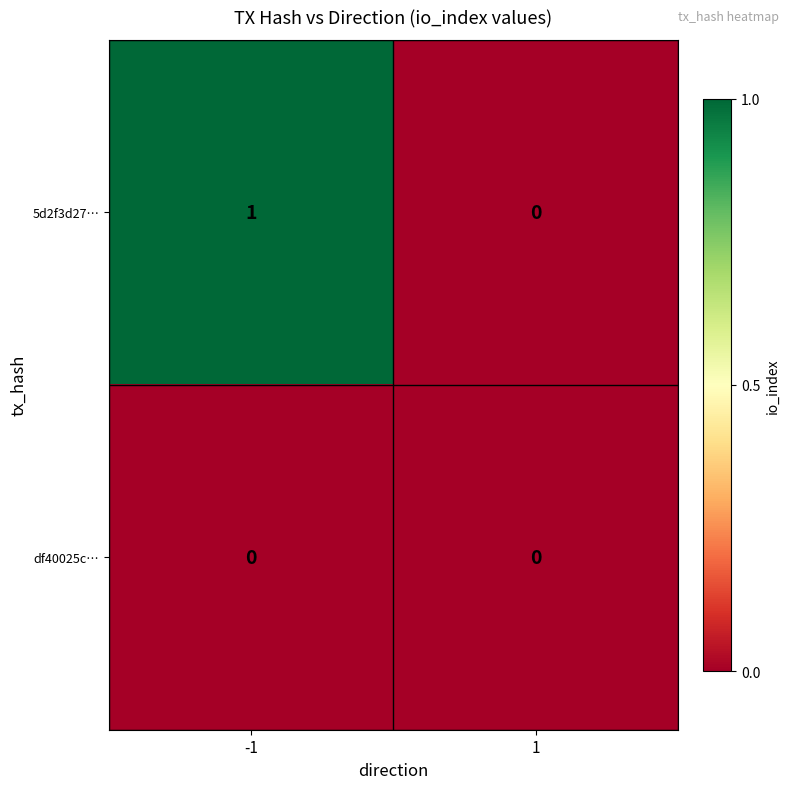

The value of df40025c… at -1 is 0. True or false?

True